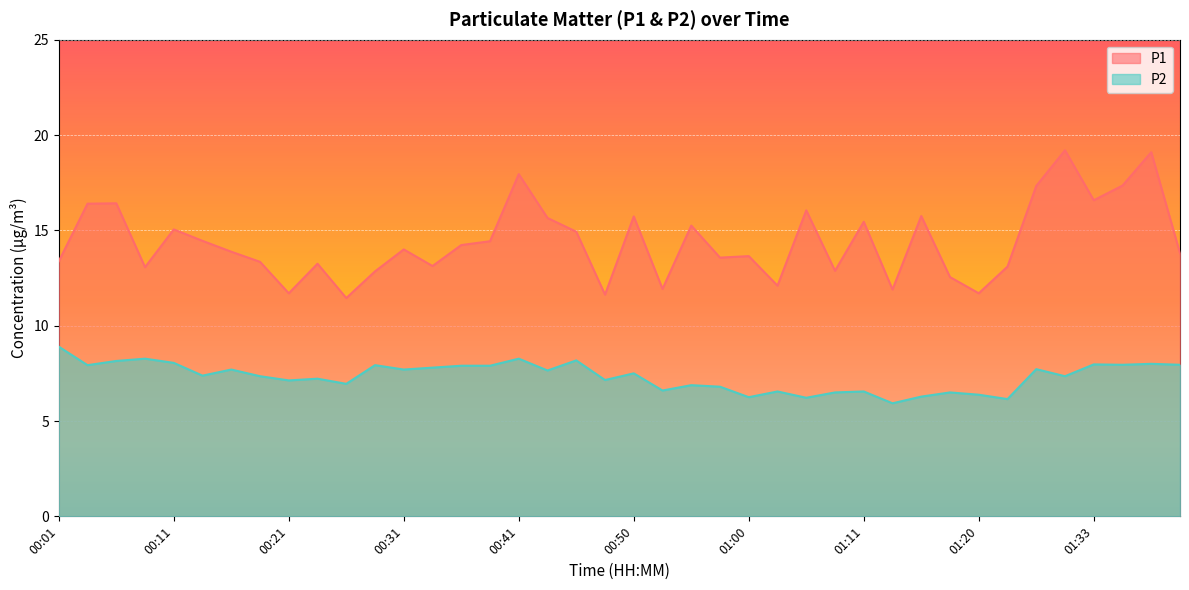

True or false: P2 and P1 cross at least once.

False